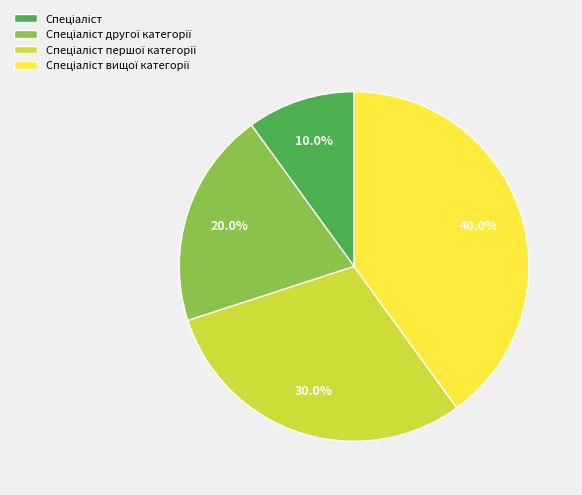

Does any single category account for the majority?

No